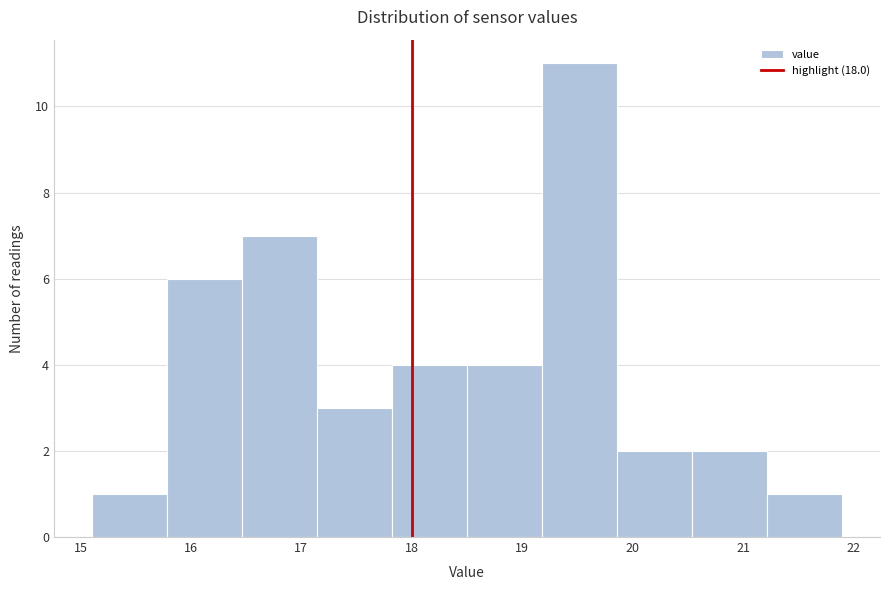

Reading left to right, list every bar in this chart as the range it spans on the x-axis followed by its height. Neither the bar edges nor the heights are printed on the chart, so give them approximately, as read against the axes.

15.10 to 15.78: 1
15.78 to 16.46: 6
16.46 to 17.14: 7
17.14 to 17.82: 3
17.82 to 18.50: 4
18.50 to 19.18: 4
19.18 to 19.86: 11
19.86 to 20.54: 2
20.54 to 21.22: 2
21.22 to 21.90: 1